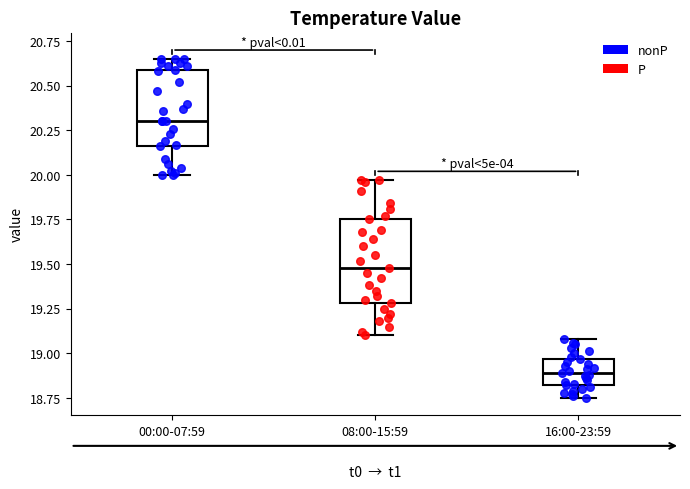

Where does the lower whisker of the box for 16:00-23:59 end on the y-axis? The values are not printed on the chart, so give them approximately, as read against the axis.

18.75